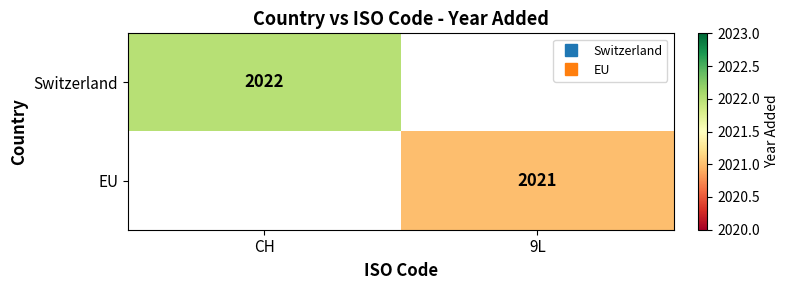

Rank the categories by EU value from highest to lowest.

CH, 9L